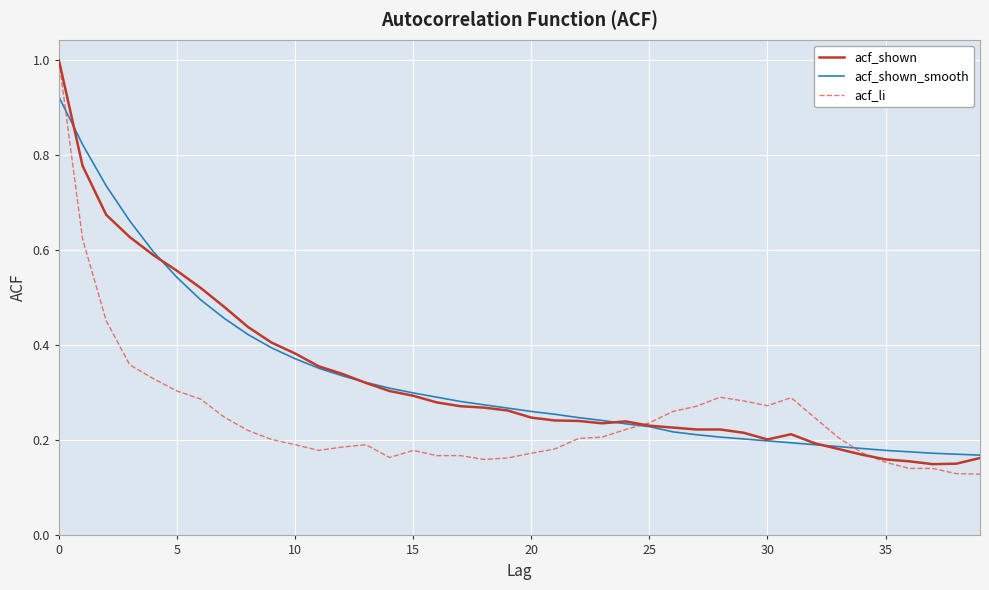

Which series has the largest range (max minus min)?

acf_li